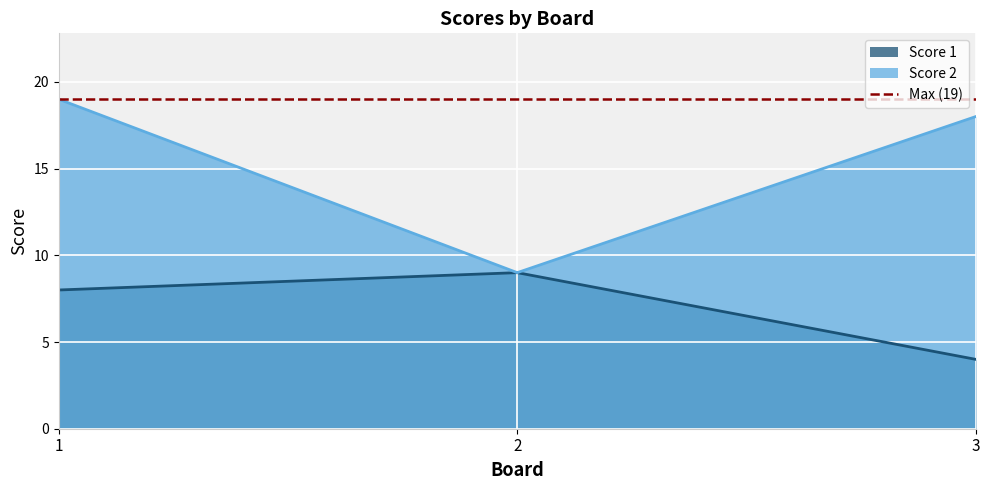

Reading left to right, extract all data points from this chart.

Score 1: 8	9	4
Score 2: 19	9	18